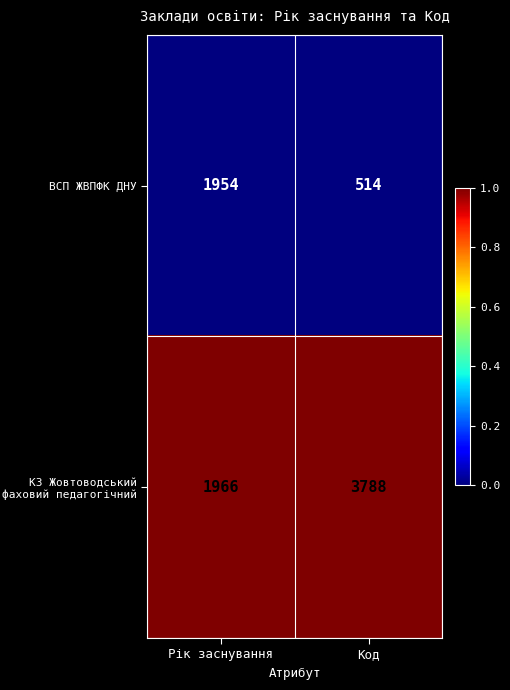

Between Рік заснування and Код, which series saw the biggest shift?

КЗ Жовтоводський фаховий педагогічний